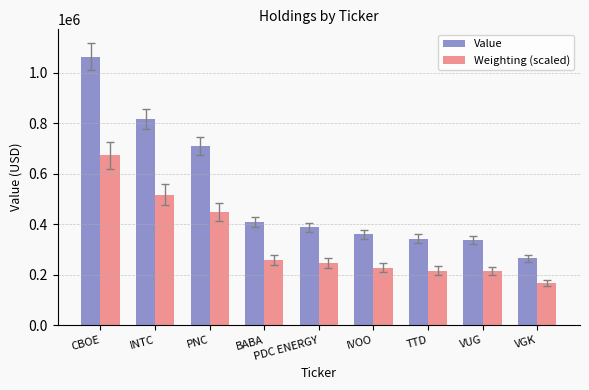

What is the difference between the Weighting (scaled) values at BABA and PDC ENERGY?

13000